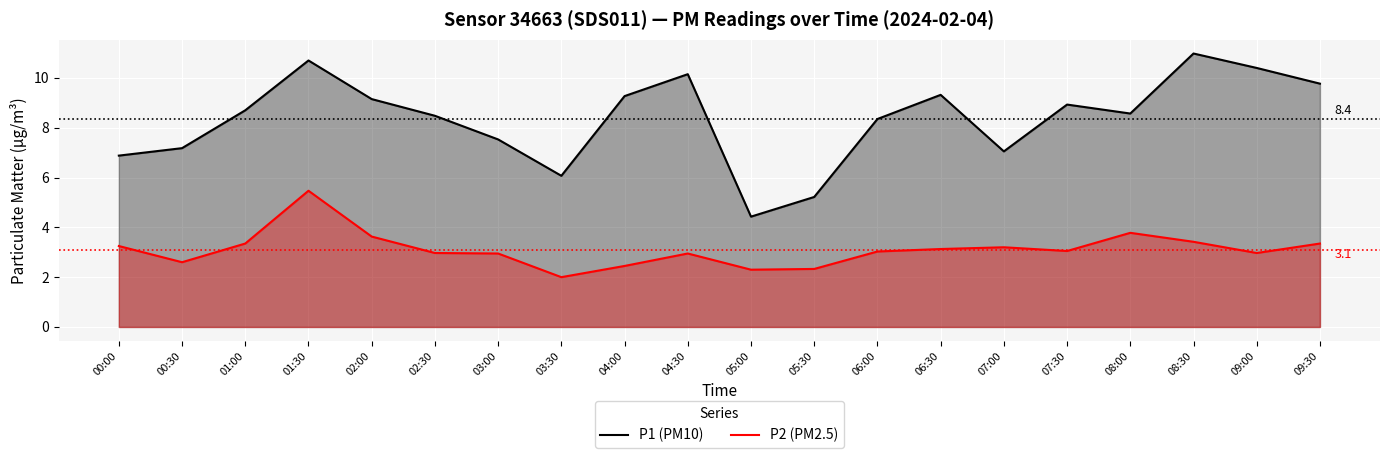

Is it true that P2 (PM2.5) equals 3.2 at 07:00?

True